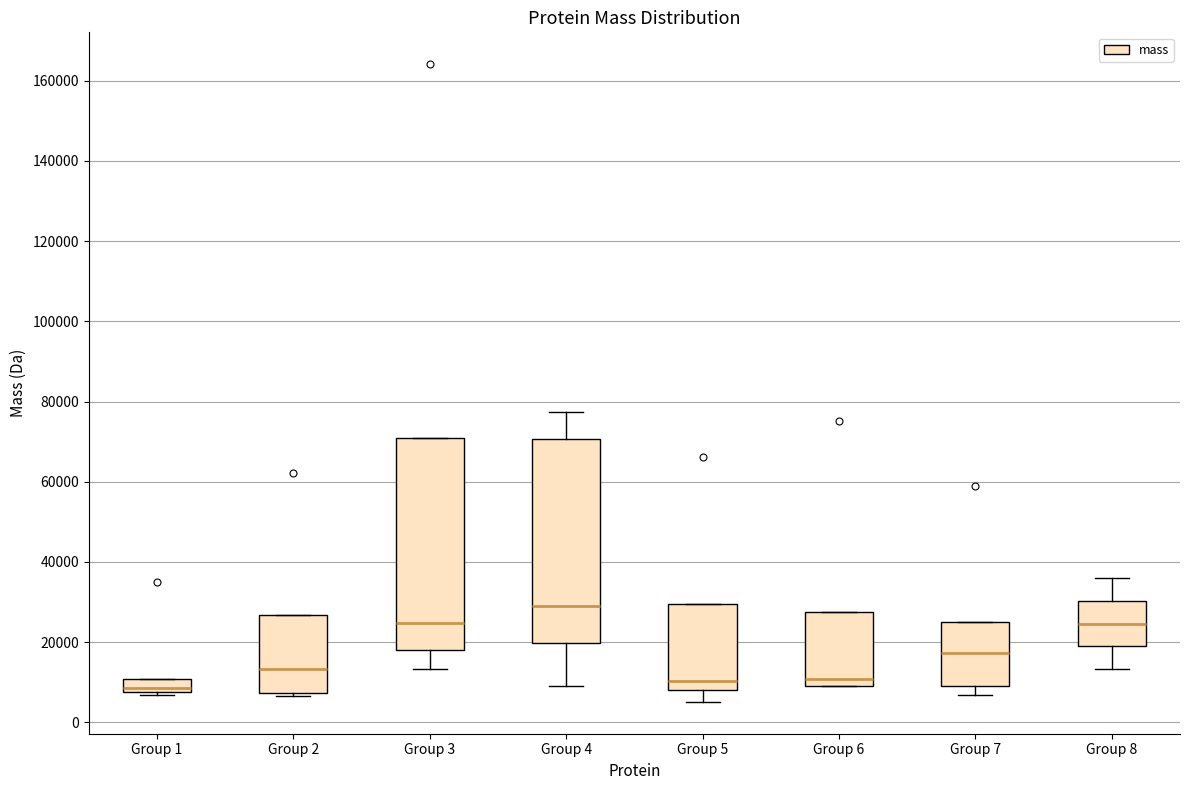

Where is the lower edge of the box for Group 1 on the y-axis? The values are not printed on the chart, so give them approximately, as read against the axis.

8000